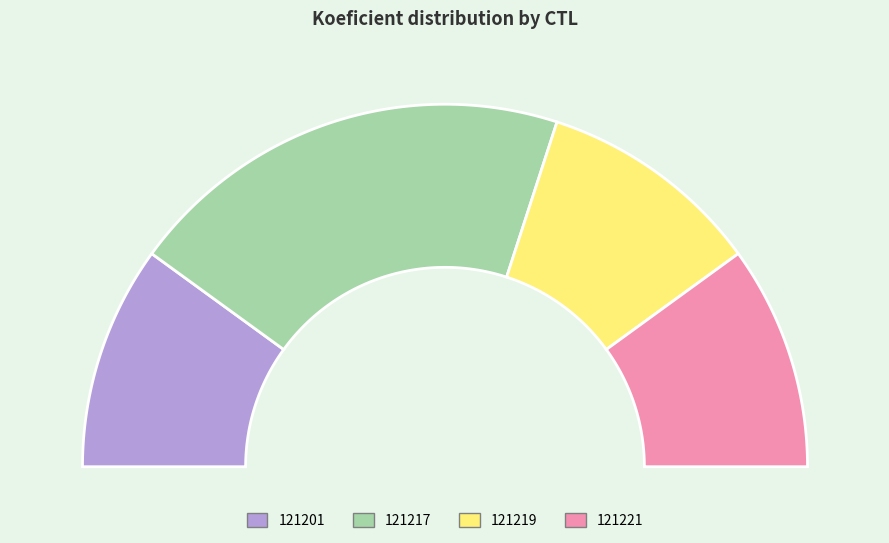

Rank the categories by value from lowest to highest.

121201, 121219, 121221, 121217